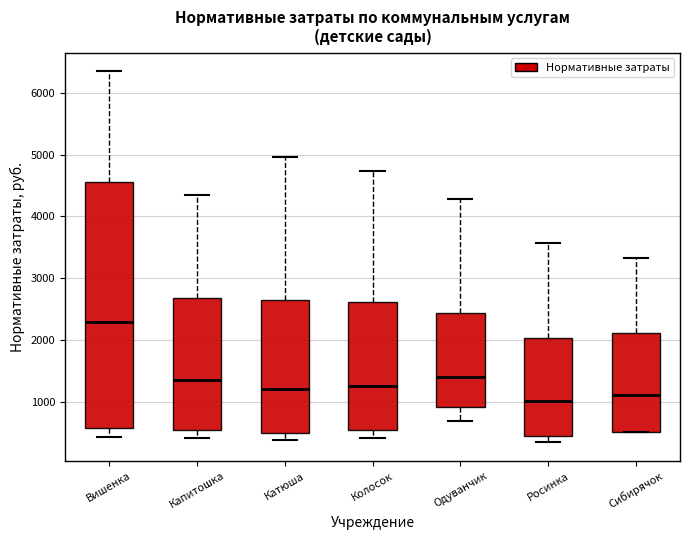

Which box's median line is the highest?

Вишенка